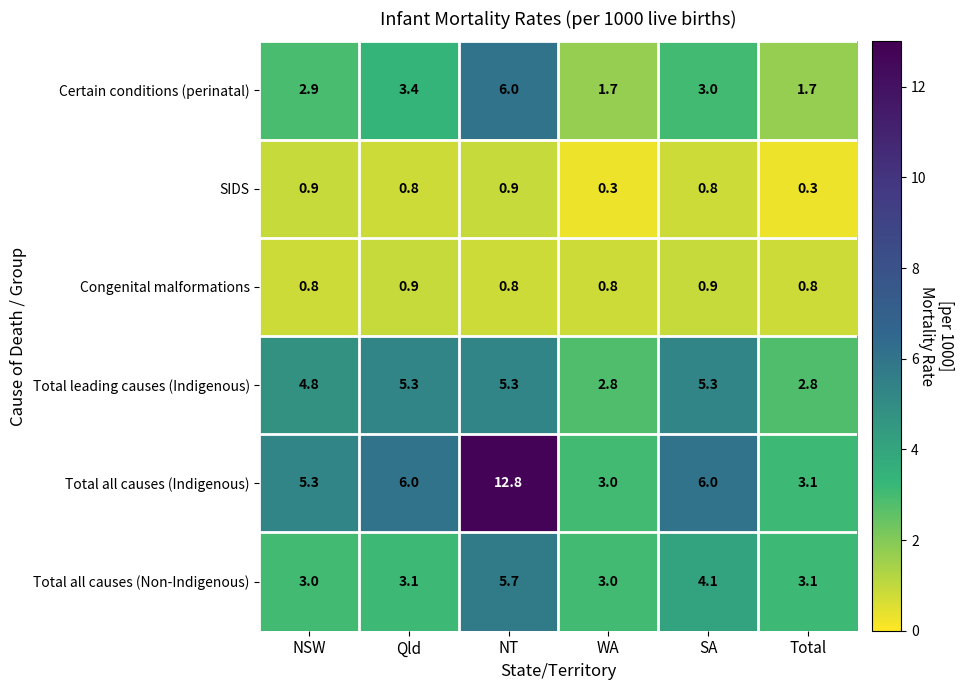

What is the difference between the highest and lowest values at WA?

2.7